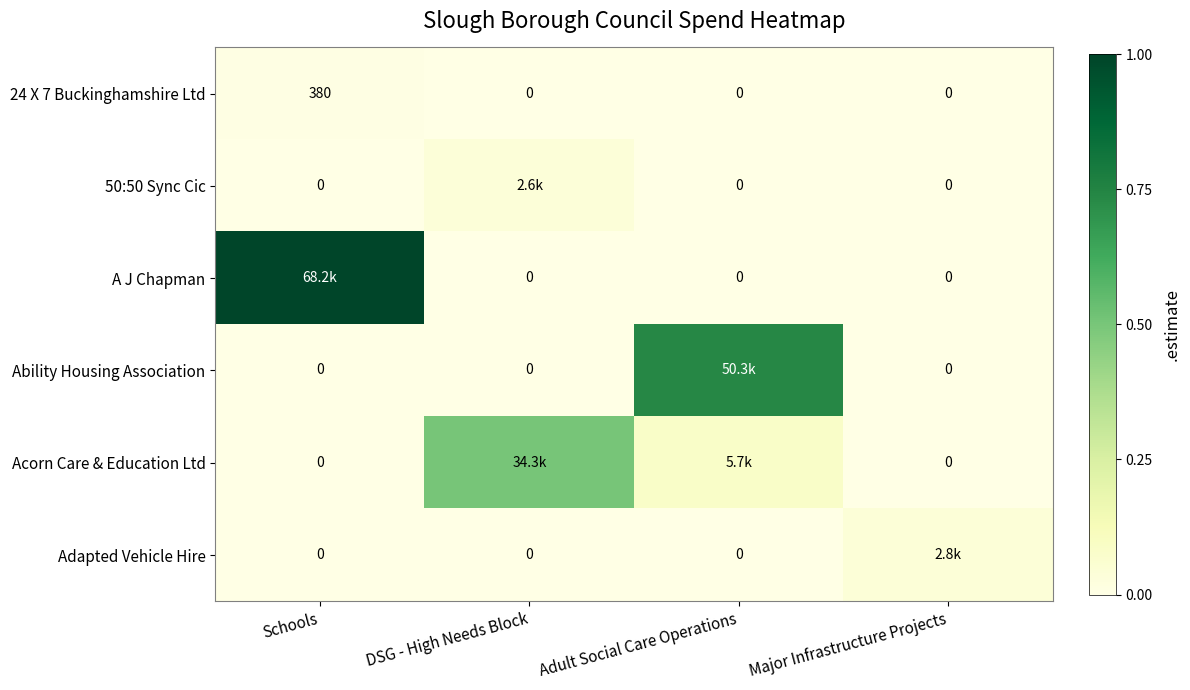

Is the value of 24 X 7 Buckinghamshire Ltd at Schools greater than the value of 50:50 Sync Cic at Major Infrastructure Projects?

Yes